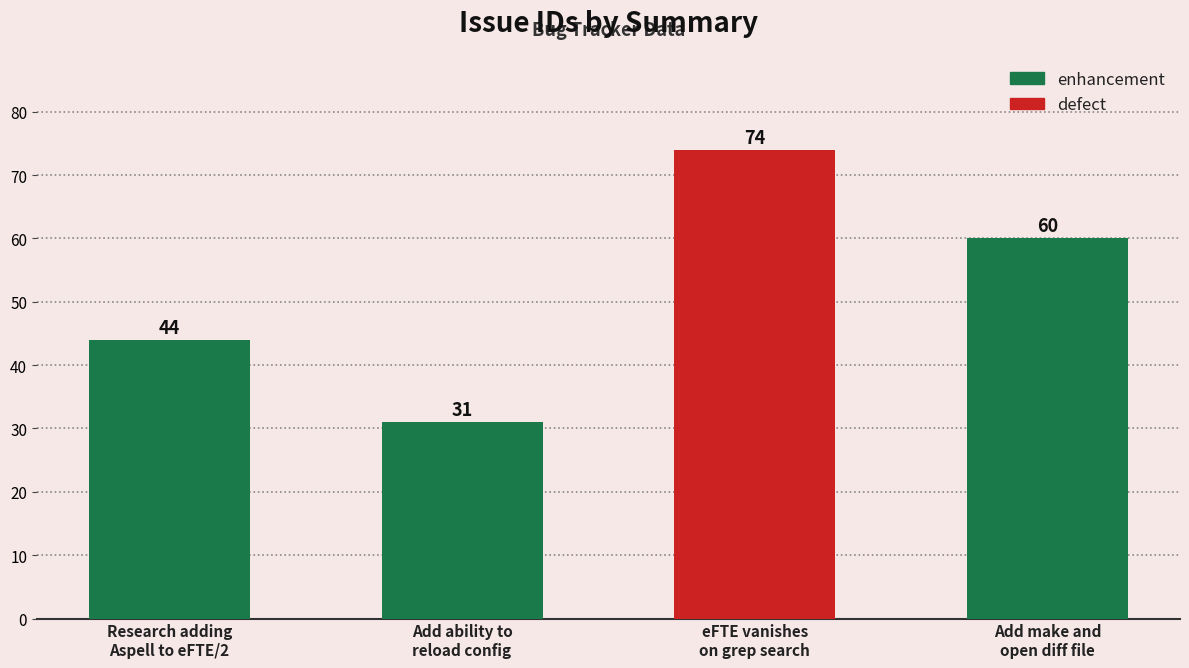

How many values are between 44 and 74?

3